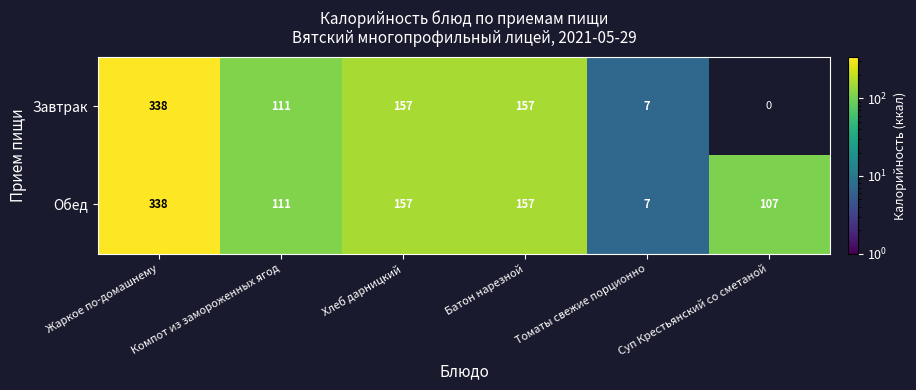

Is it true that Обед equals 7 at Томаты свежие порционно?

True